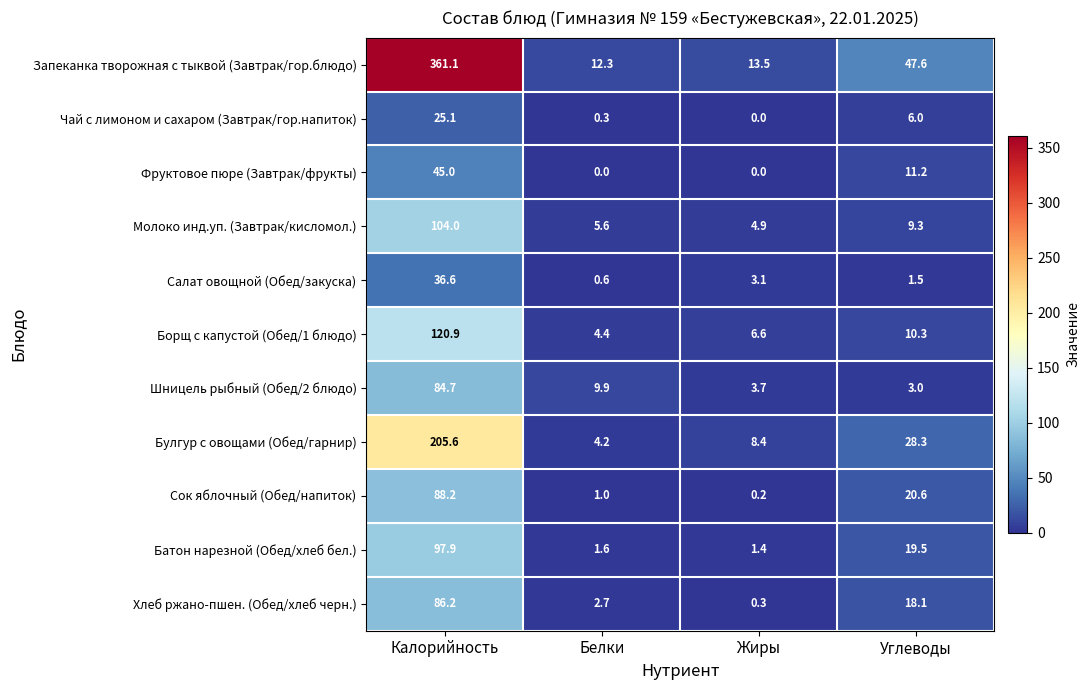

Between Белки and Жиры, which series saw the biggest shift?

Шницель рыбный (Обед/2 блюдо)